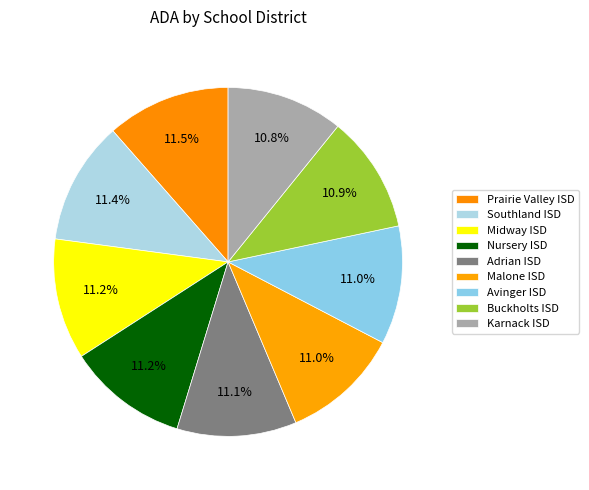

How much of the chart is everything except Karnack ISD?

89.2%